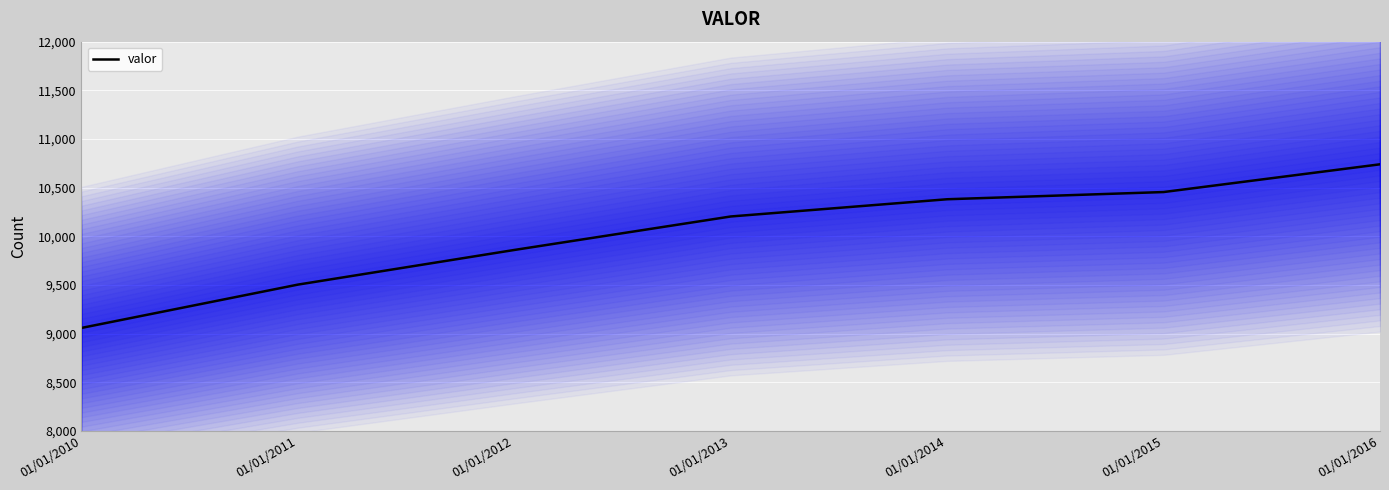

Reading right to left, list all the values displayed in this chart.

01/01/2016=10740	01/01/2015=10455	01/01/2014=10381	01/01/2013=10204	01/01/2012=9860	01/01/2011=9504	01/01/2010=9059